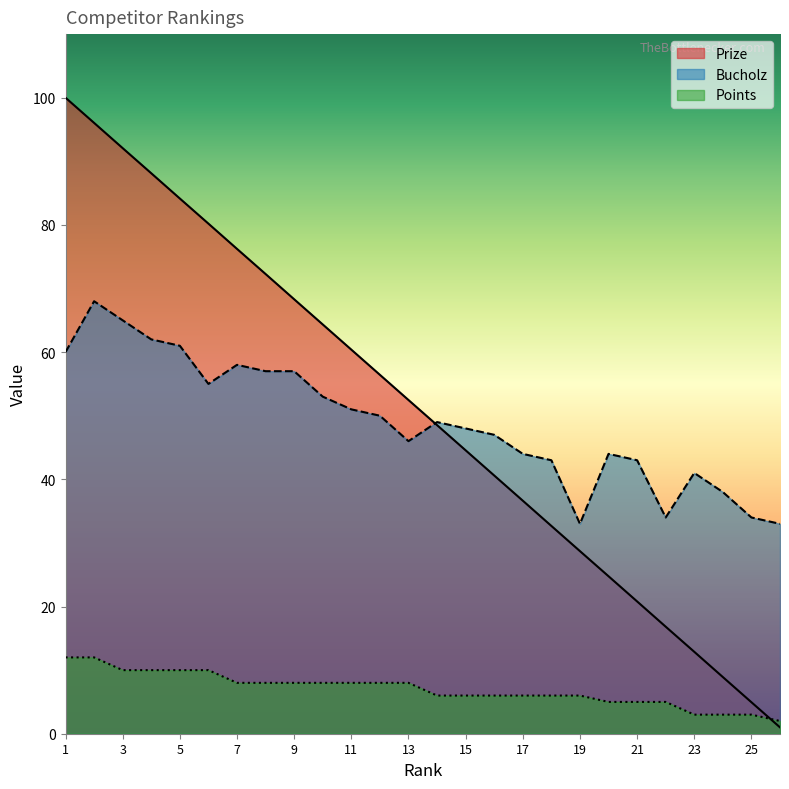

Which category has the highest value across all series?

1